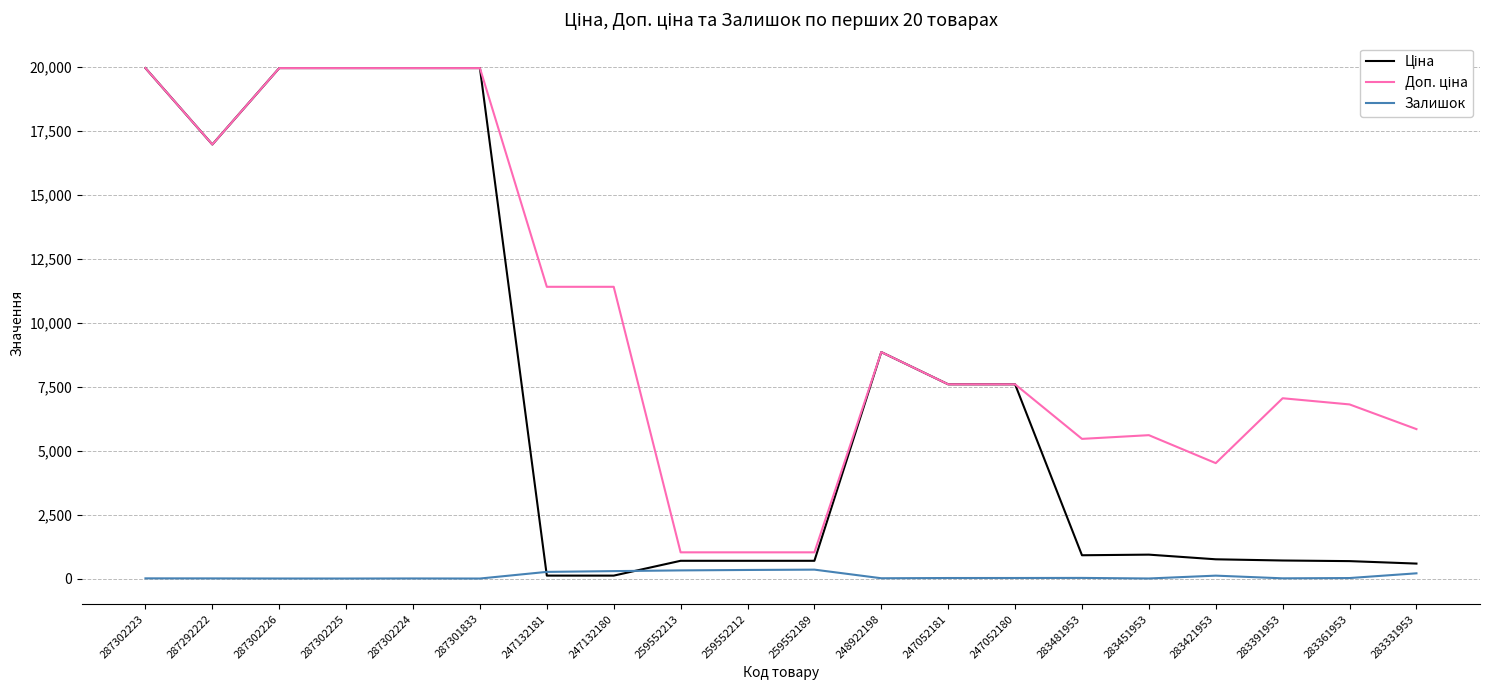

Is it true that Залишок equals 204.0 at 283331953?

True